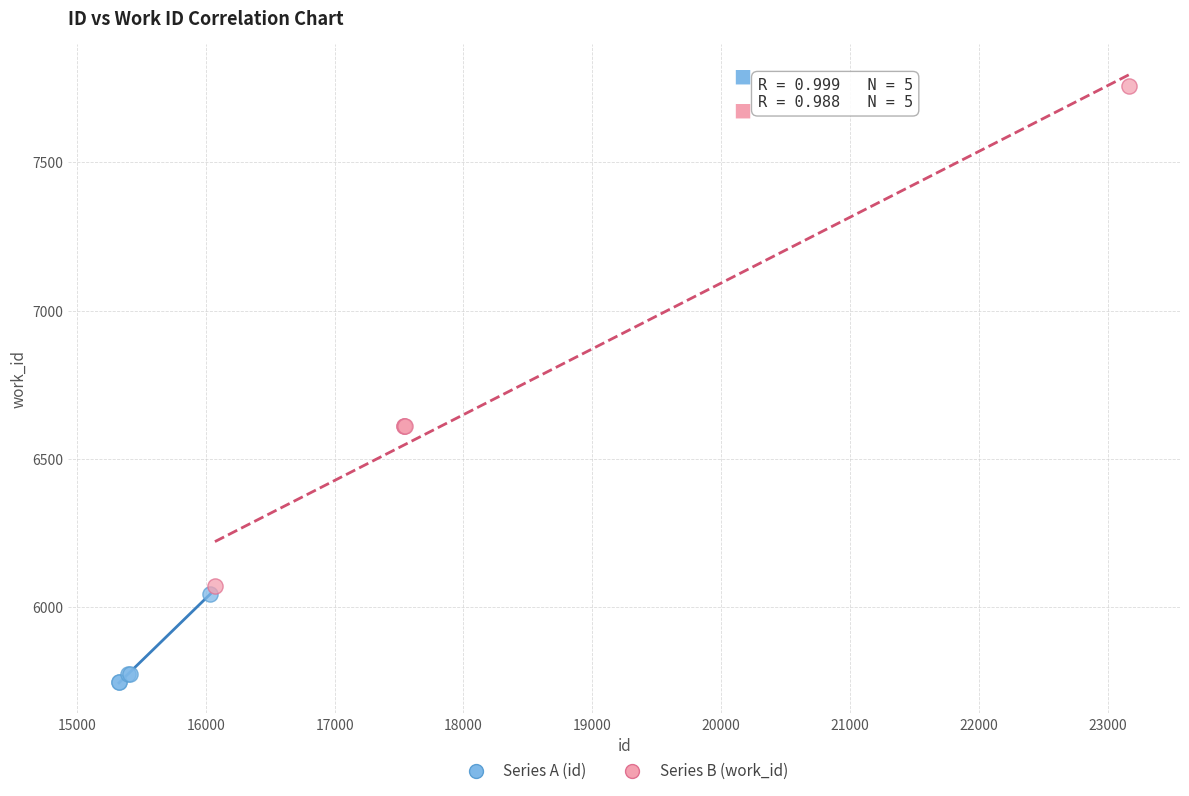

Which series contains the lowest Y value?

Series A (id)